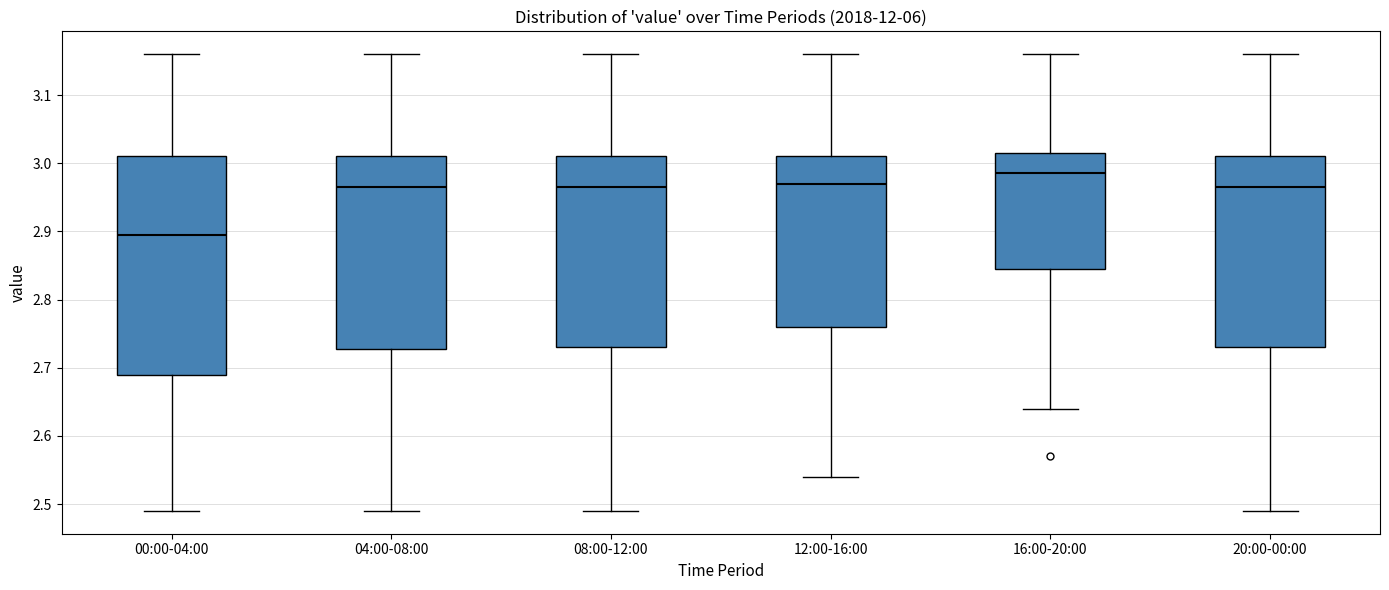

Reading left to right, transcribe this box plot: for each box, give where its median line is, the range the box spans, and where its two whiskers end, as read against the y-axis. The values are not printed on the chart, so give them approximately, as read against the axis.

00:00-04:00: median 2.90, box 2.69 to 3.01, whiskers 2.49 to 3.16
04:00-08:00: median 2.97, box 2.73 to 3.01, whiskers 2.49 to 3.16
08:00-12:00: median 2.97, box 2.73 to 3.01, whiskers 2.49 to 3.16
12:00-16:00: median 2.97, box 2.76 to 3.01, whiskers 2.54 to 3.16
16:00-20:00: median 2.99, box 2.85 to 3.02, whiskers 2.64 to 3.16
20:00-00:00: median 2.97, box 2.73 to 3.01, whiskers 2.49 to 3.16